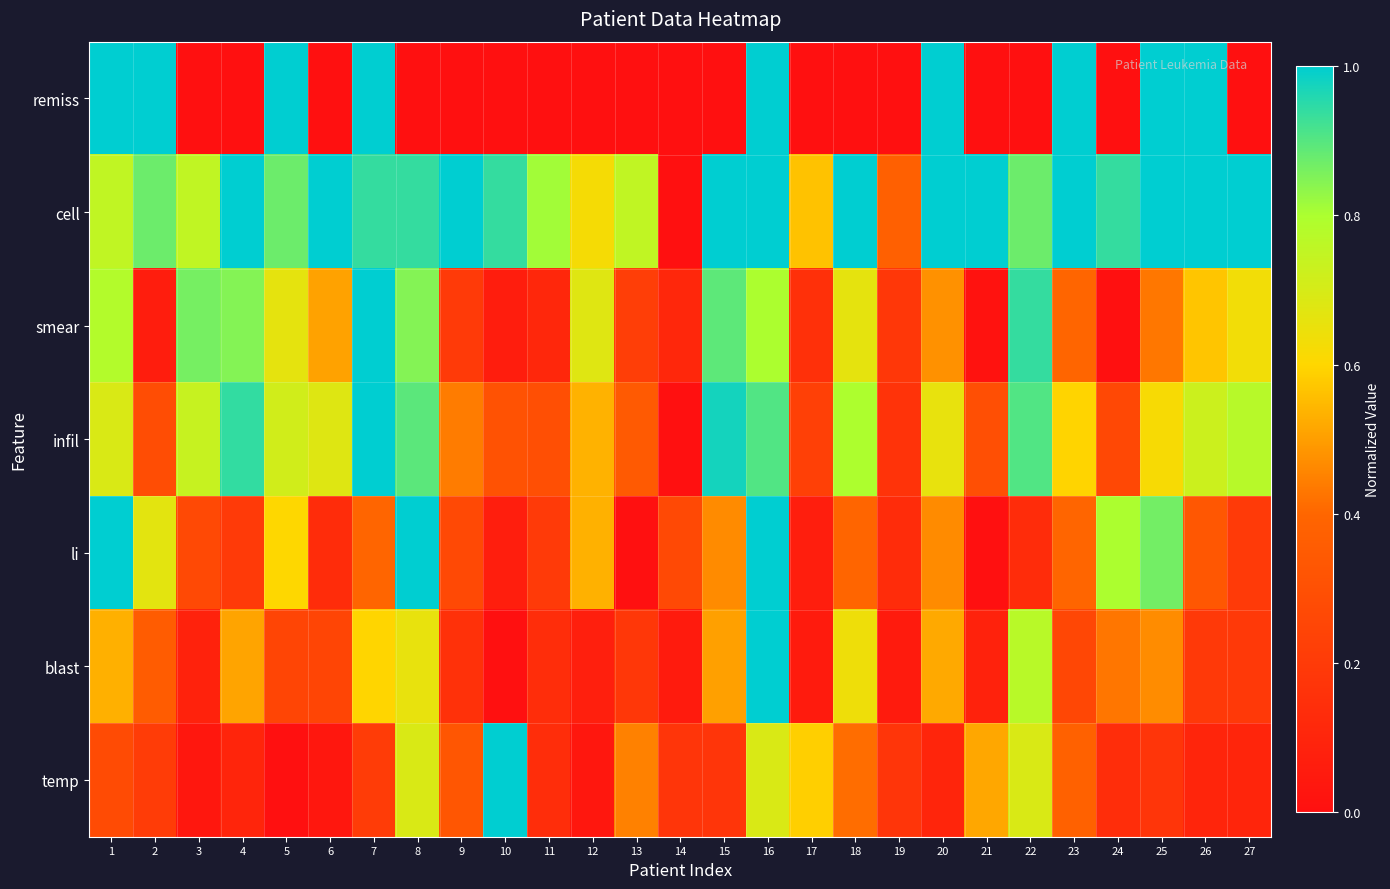

Reading left to right, what are all the values shown in this chart?

remiss: 1=1.0	2=1.0	3=0.0	4=0.0	5=1.0	6=0.0	7=1.0	8=0.0	9=0.0	10=0.0	11=0.0	12=0.0	13=0.0	14=0.0	15=0.0	16=1.0	17=0.0	18=0.0	19=0.0	20=1.0	21=0.0	22=0.0	23=1.0	24=0.0	25=1.0	26=1.0	27=0.0
cell: 1=0.8	2=0.9	3=0.8	4=1.0	5=0.9	6=1.0	7=0.9	8=0.9	9=1.0	10=0.9	11=0.8	12=0.6	13=0.8	14=0.0	15=1.0	16=1.0	17=0.6	18=1.0	19=0.4	20=1.0	21=1.0	22=0.9	23=1.0	24=0.9	25=1.0	26=1.0	27=1.0
smear: 1=0.8	2=0.1	3=0.9	4=0.8	5=0.7	6=0.5	7=1.0	8=0.8	9=0.2	10=0.1	11=0.1	12=0.7	13=0.2	14=0.1	15=0.9	16=0.8	17=0.2	18=0.7	19=0.2	20=0.5	21=0.0	22=0.9	23=0.4	24=0.0	25=0.4	26=0.6	27=0.6
infil: 1=0.7	2=0.3	3=0.7	4=0.9	5=0.7	6=0.7	7=1.0	8=0.9	9=0.4	10=0.3	11=0.3	12=0.5	13=0.3	14=0.0	15=1.0	16=0.9	17=0.2	18=0.8	19=0.2	20=0.7	21=0.3	22=0.9	23=0.6	24=0.3	25=0.6	26=0.7	27=0.8
li: 1=1.0	2=0.7	3=0.3	4=0.2	5=0.6	6=0.1	7=0.4	8=1.0	9=0.3	10=0.1	11=0.2	12=0.5	13=0.0	14=0.3	15=0.5	16=1.0	17=0.1	18=0.4	19=0.1	20=0.5	21=0.0	22=0.1	23=0.4	24=0.8	25=0.9	26=0.3	27=0.2
blast: 1=0.5	2=0.4	3=0.1	4=0.5	5=0.3	6=0.3	7=0.6	8=0.7	9=0.2	10=0.0	11=0.1	12=0.1	13=0.2	14=0.1	15=0.5	16=1.0	17=0.1	18=0.6	19=0.1	20=0.5	21=0.1	22=0.8	23=0.3	24=0.4	25=0.5	26=0.2	27=0.2
temp: 1=0.3	2=0.2	3=0.0	4=0.1	5=0.0	6=0.0	7=0.2	8=0.7	9=0.3	10=1.0	11=0.1	12=0.0	13=0.4	14=0.2	15=0.2	16=0.7	17=0.6	18=0.4	19=0.2	20=0.1	21=0.5	22=0.7	23=0.4	24=0.1	25=0.2	26=0.1	27=0.1